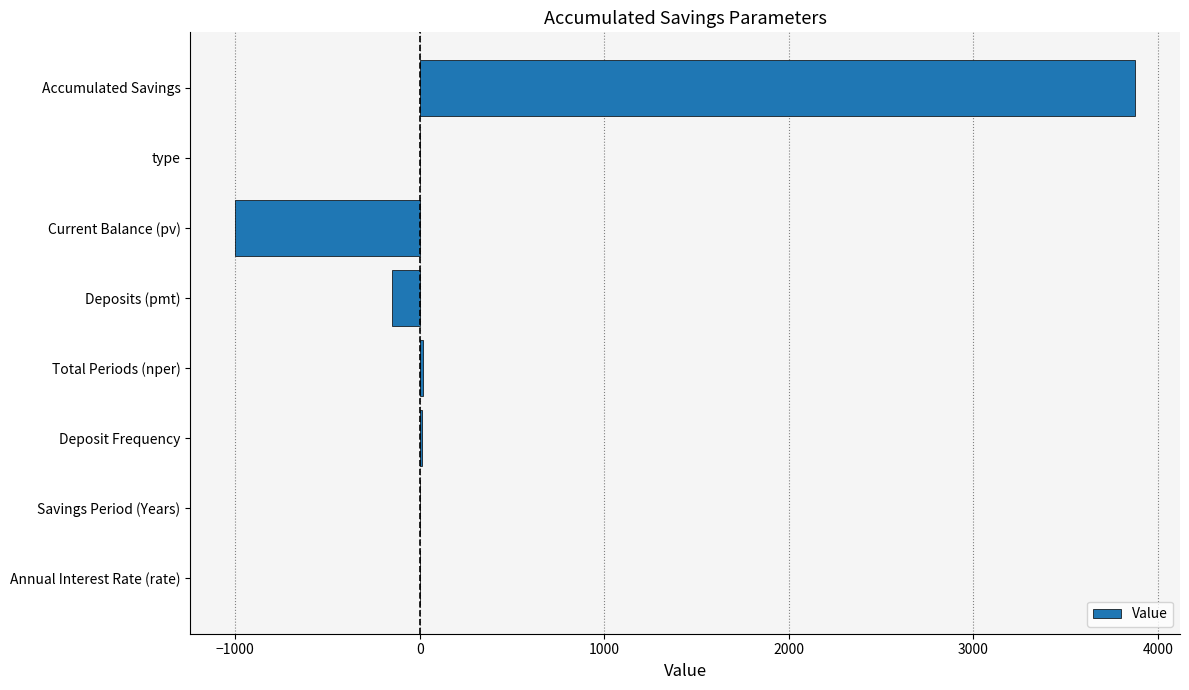

True or false: the data shows -2220.5 at type.

False